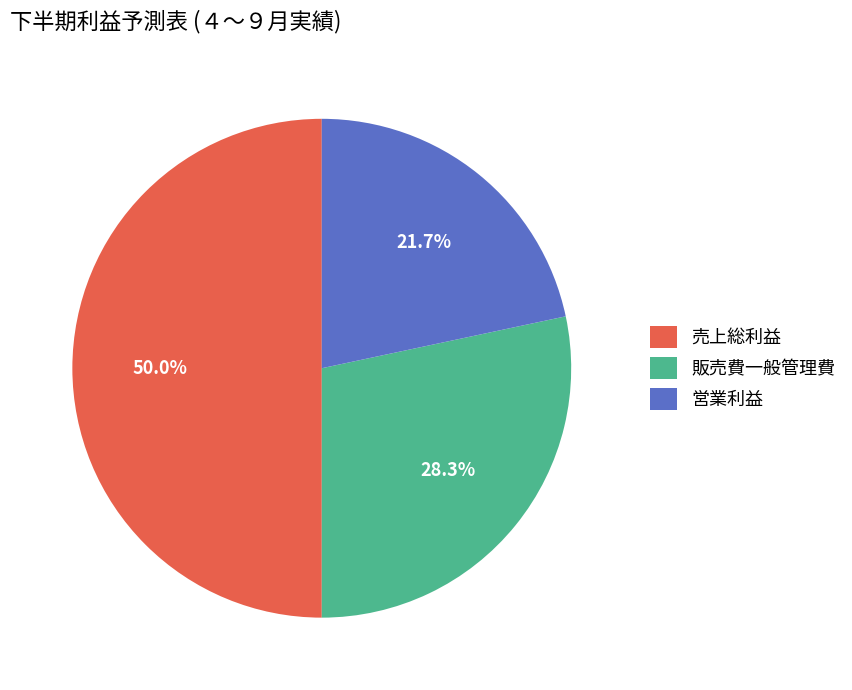

Combined, do 売上総利益 and 販売費一般管理費 account for over 50%?

Yes